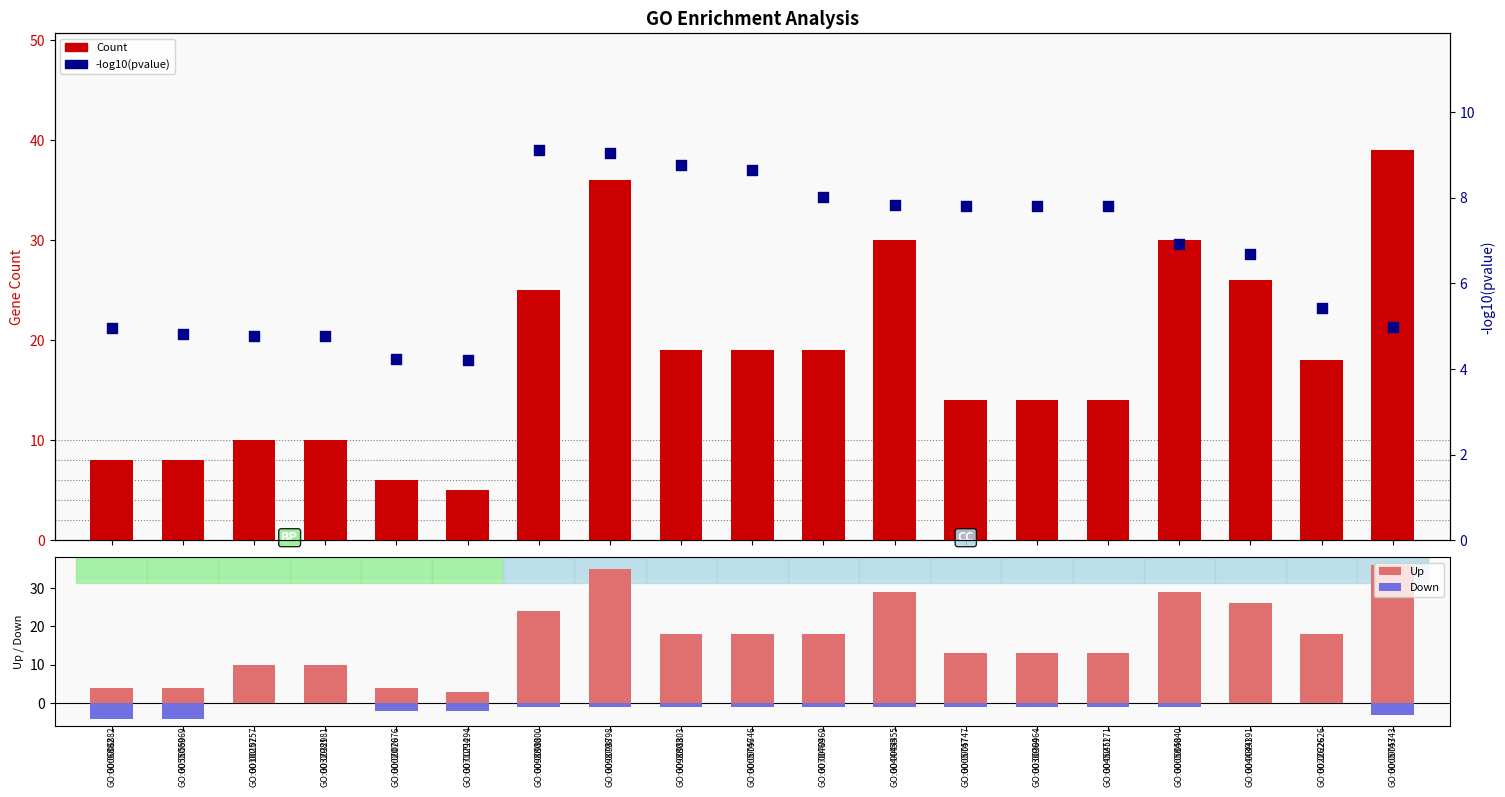

What is the total value across all series at GO:0098803?

44.8